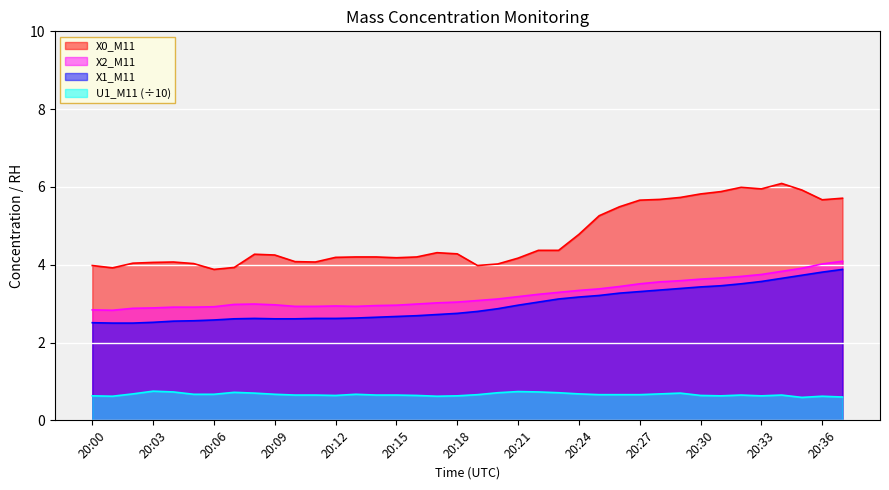

True or false: X0_M11 and U1_M11 cross at least once.

False